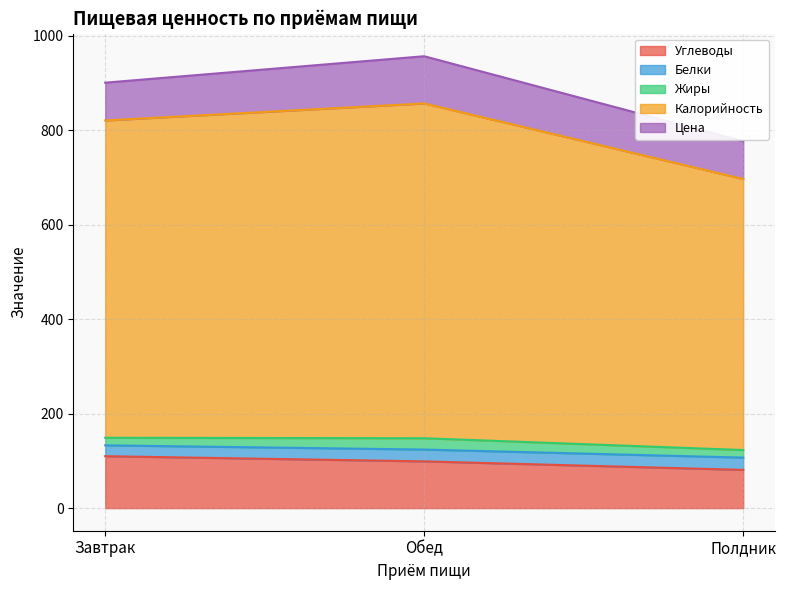

The Углеводы series shows 133 at Обед. True or false?

False